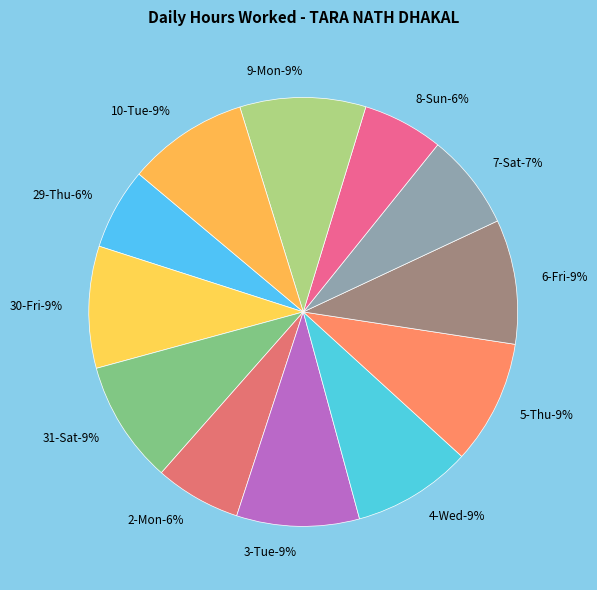

To the nearest percent, what is the average slice percentage?

8%